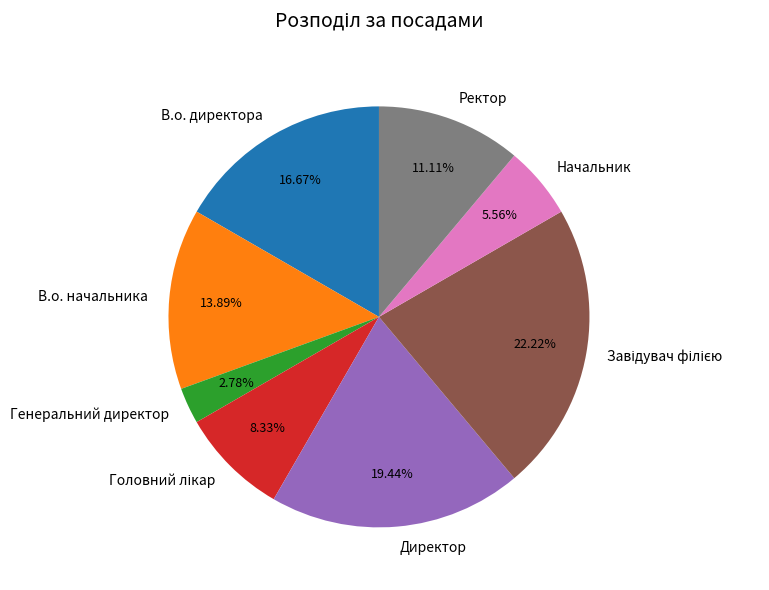

To the nearest percent, what is the difference between the В.о. директора and В.о. начальника slice percentages?

3%